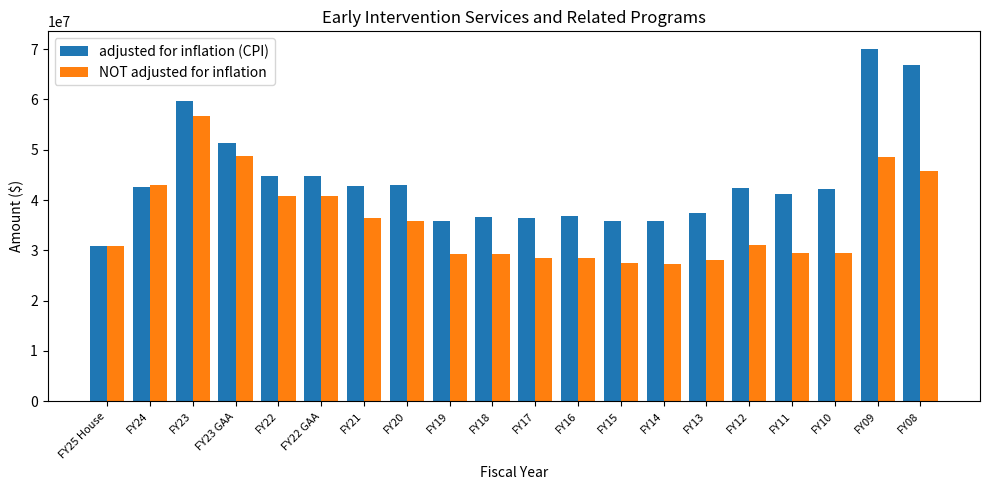

At how many categories does at least one series exceed 52730700?

3